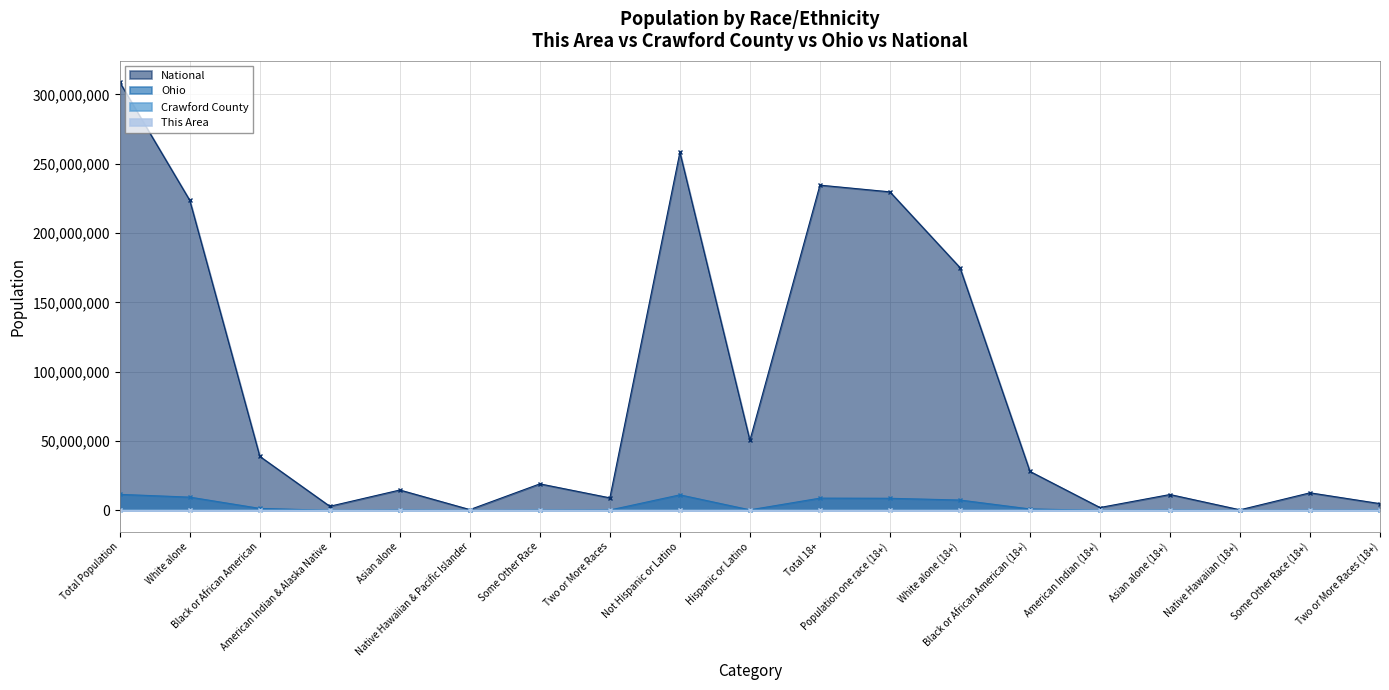

Where does the National series first go above 19107368?

Total Population